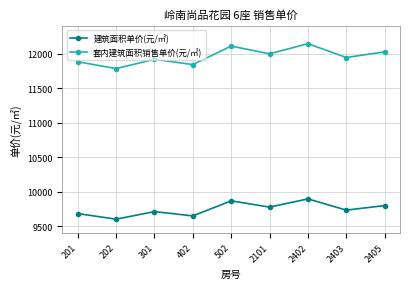

Is the value of 套内建筑面积销售单价(元/㎡) at 2101 greater than the value of 建筑面积单价(元/㎡) at 2403?

Yes